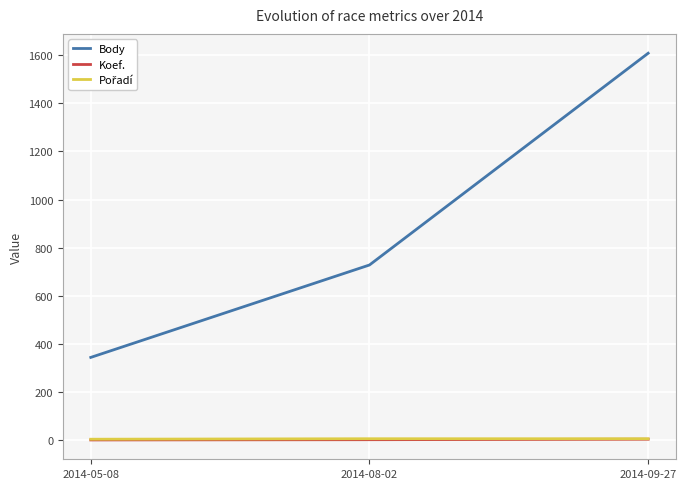

What is the minimum value for Body?

344